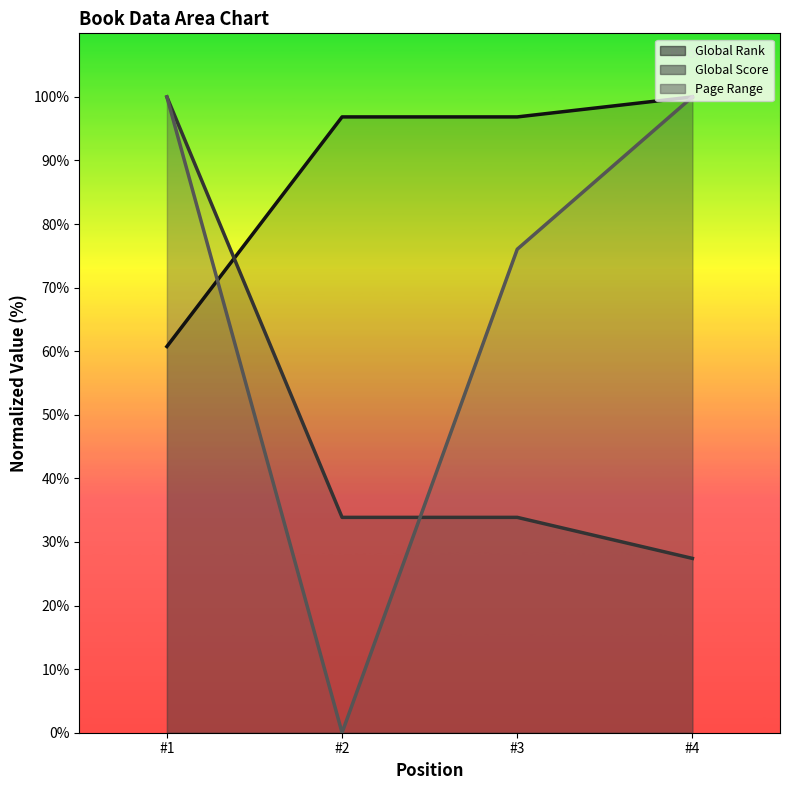

True or false: Global Score has a value of 33.9 at #3.

True